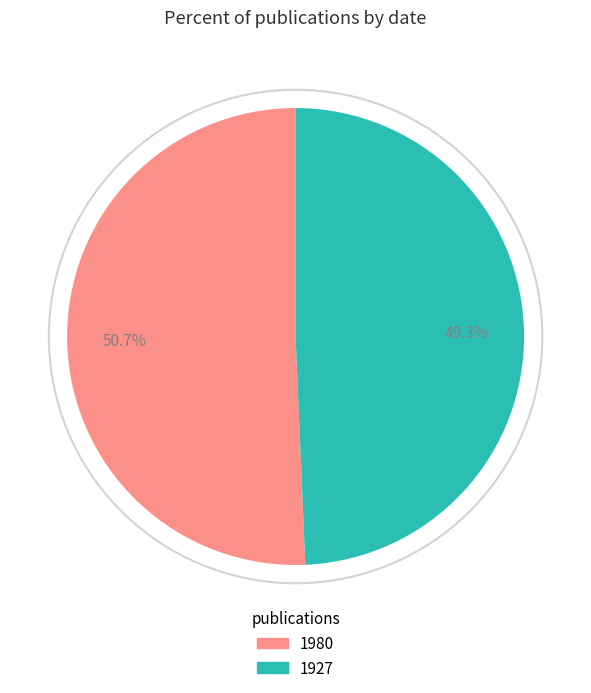

Is there any slice that represents more than half of the pie?

Yes